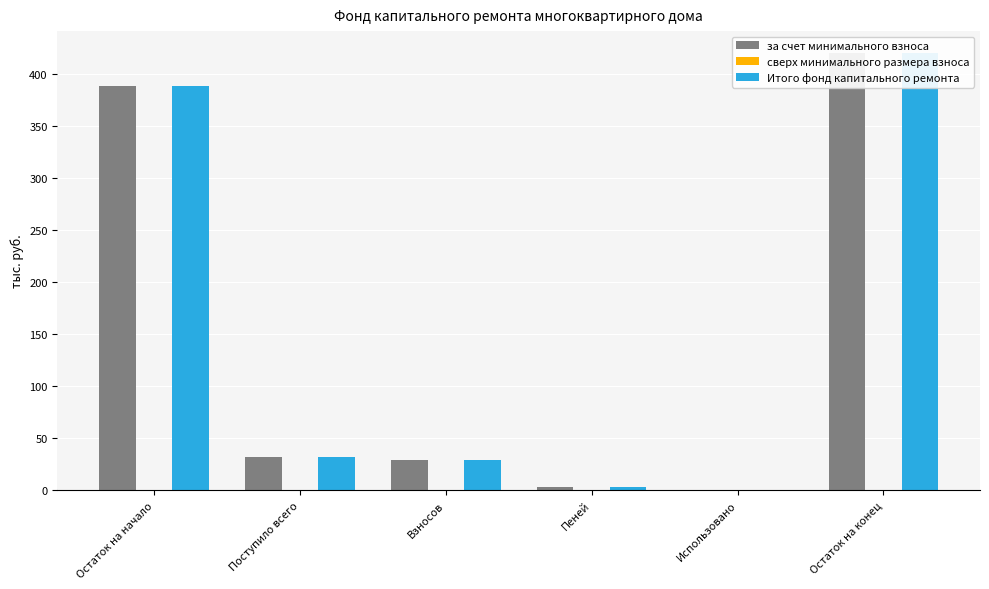

What is the difference between the maximum and minimum values in the за счет минимального взноса series?

420.5